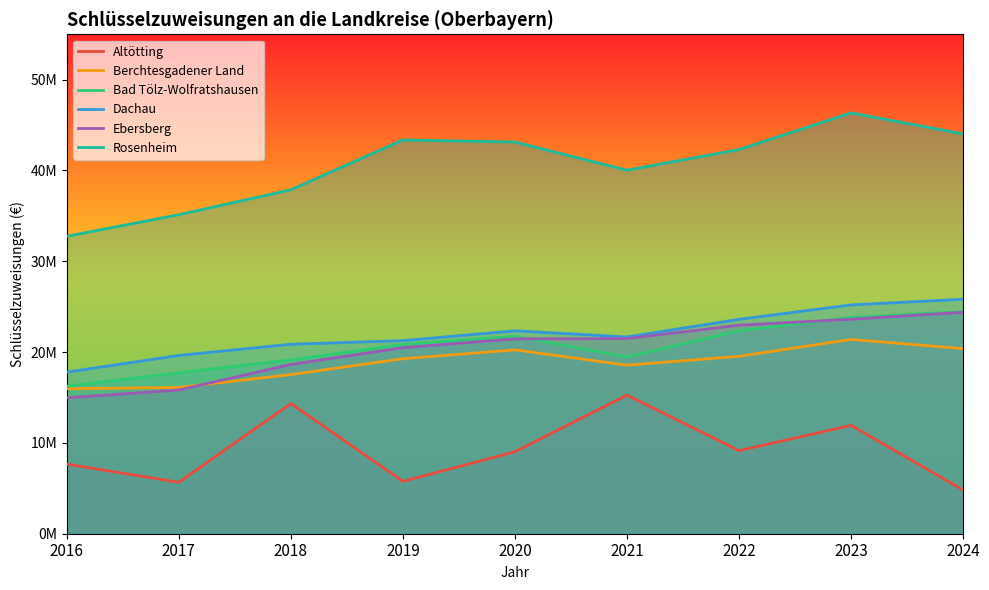

Where does the Ebersberg series first go above 21459504?

2021